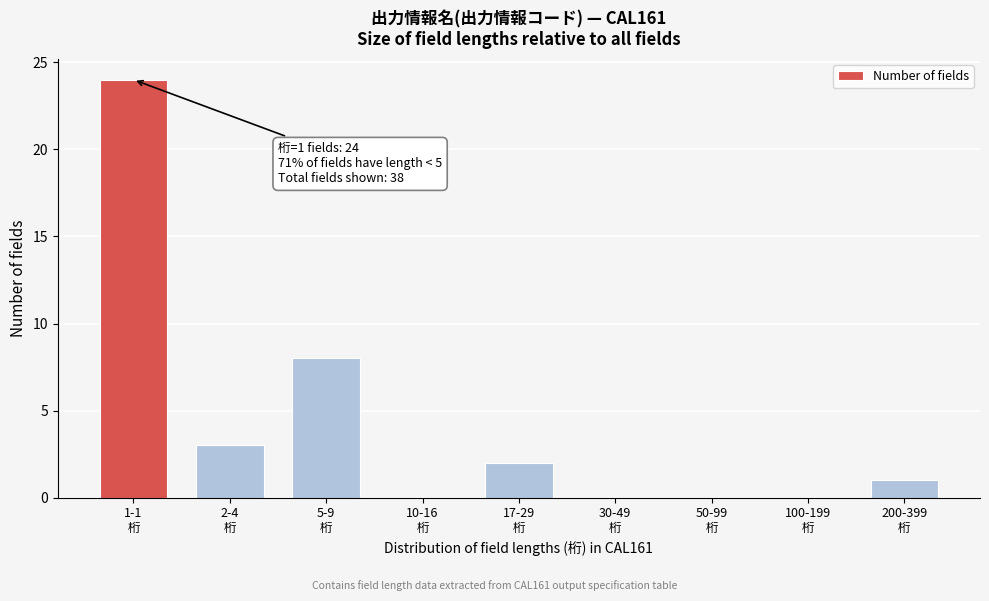

What is the maximum value shown in the chart?

24